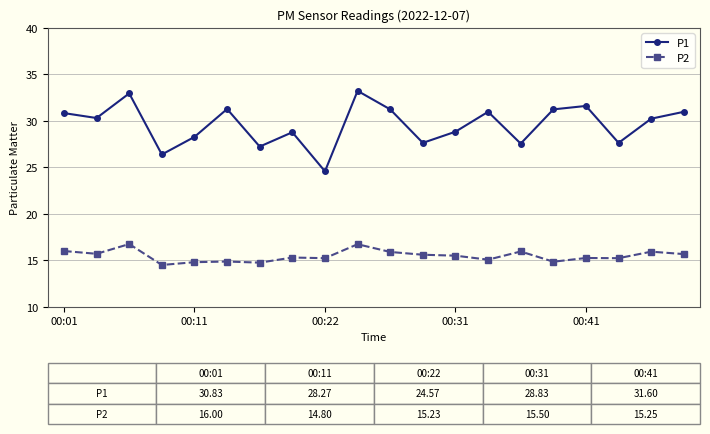

What is the minimum value for P2?

14.5